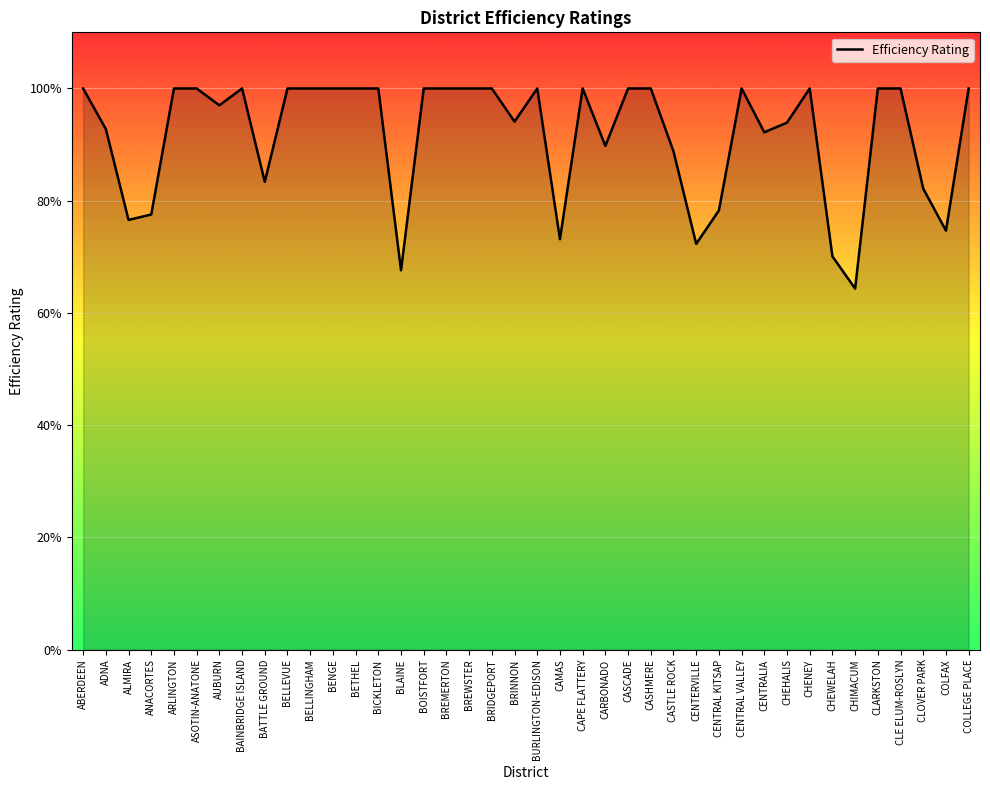

Is this an area chart (filled region under the line)?

Yes